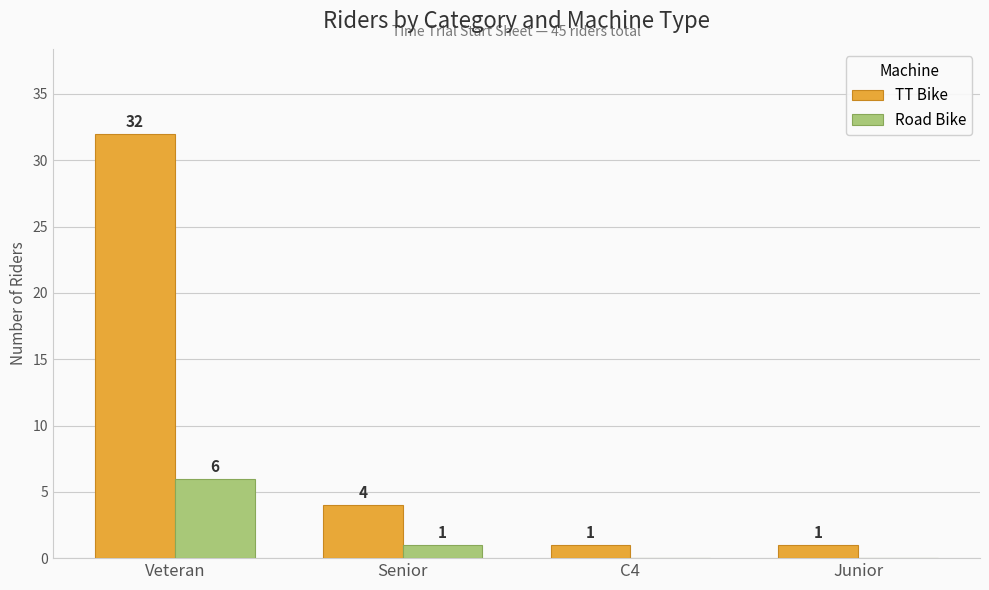

Is the value of Road Bike at Junior greater than the value of TT Bike at Veteran?

No